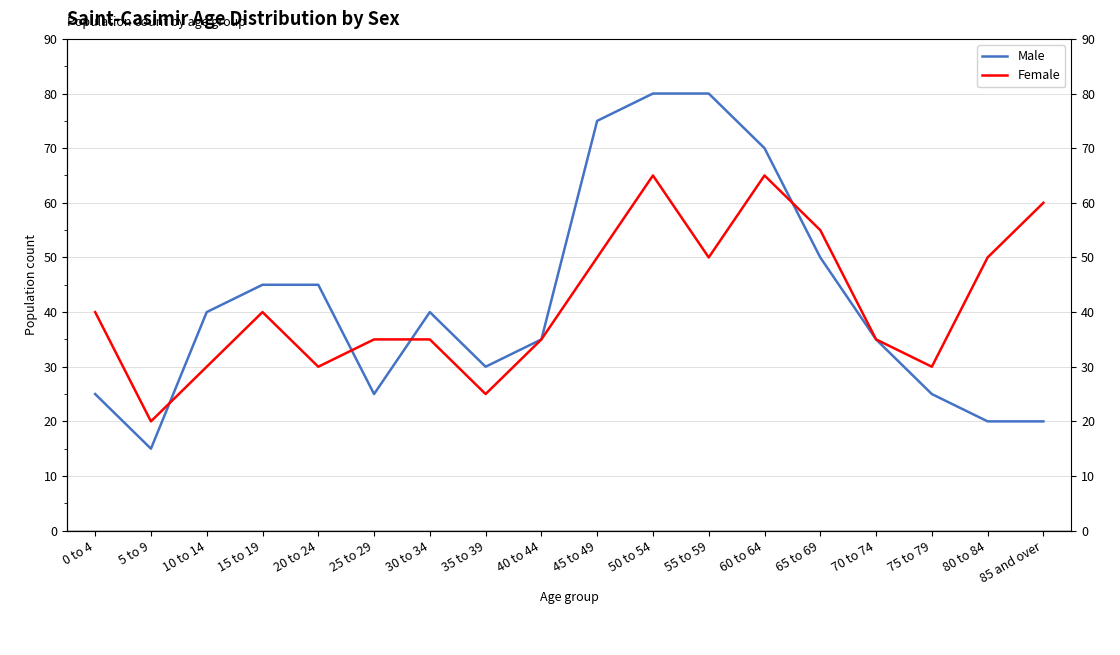

What is the minimum value for Female?

20